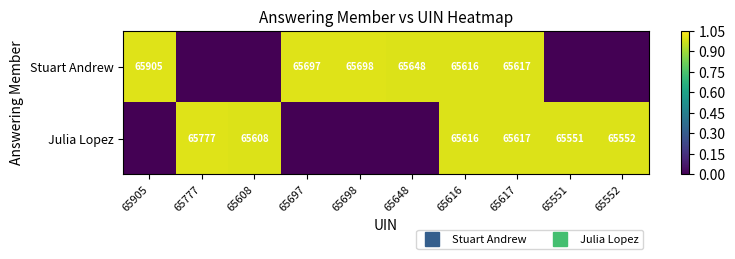

What is the average value of the Stuart Andrew series?

0.6